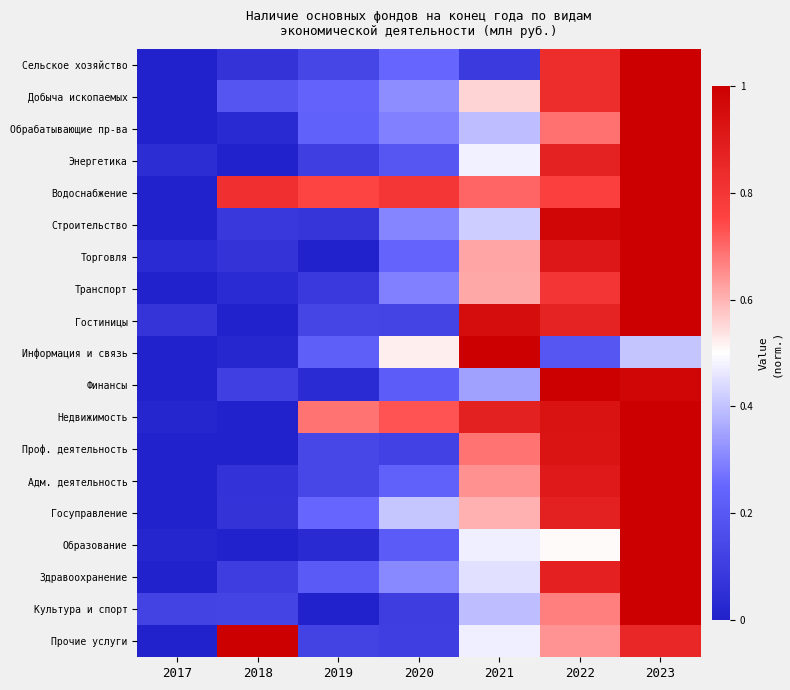

Which series has the largest total across all categories?

Водоснабжение